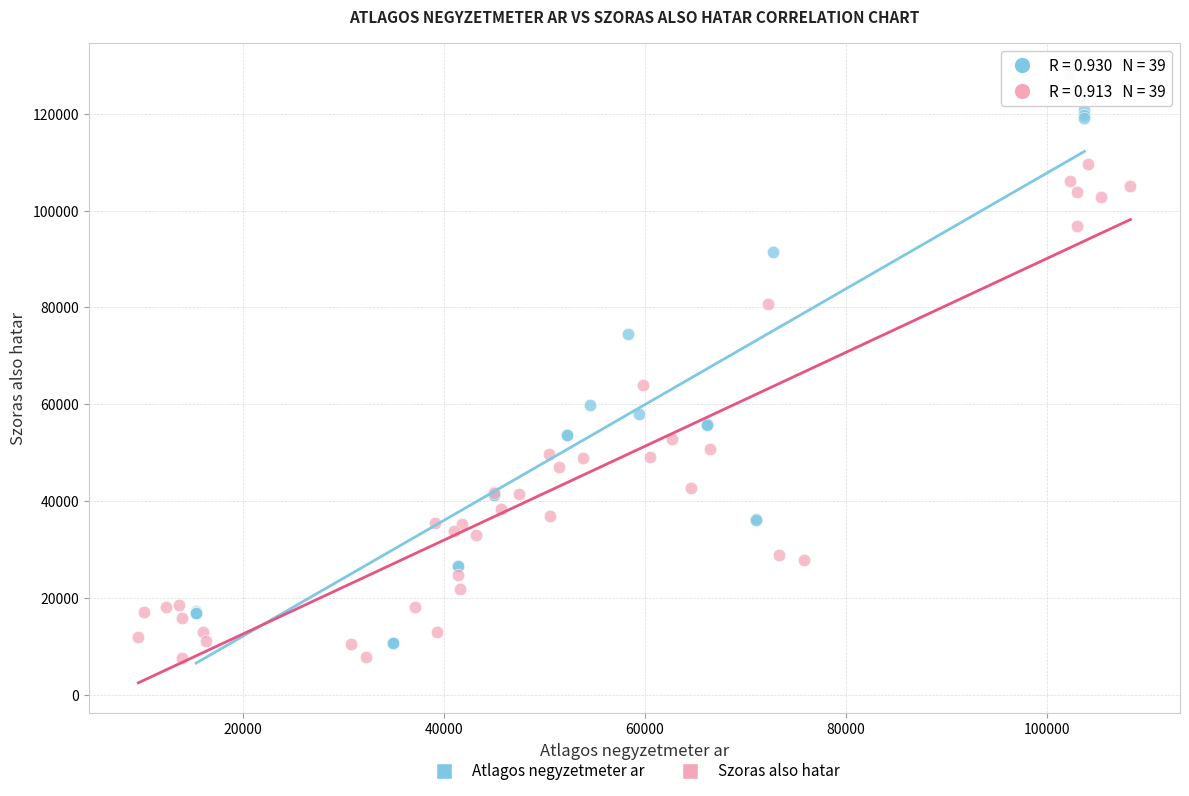

Which series has the largest Y range (max minus min)?

Atlagos negyzetmeter ar